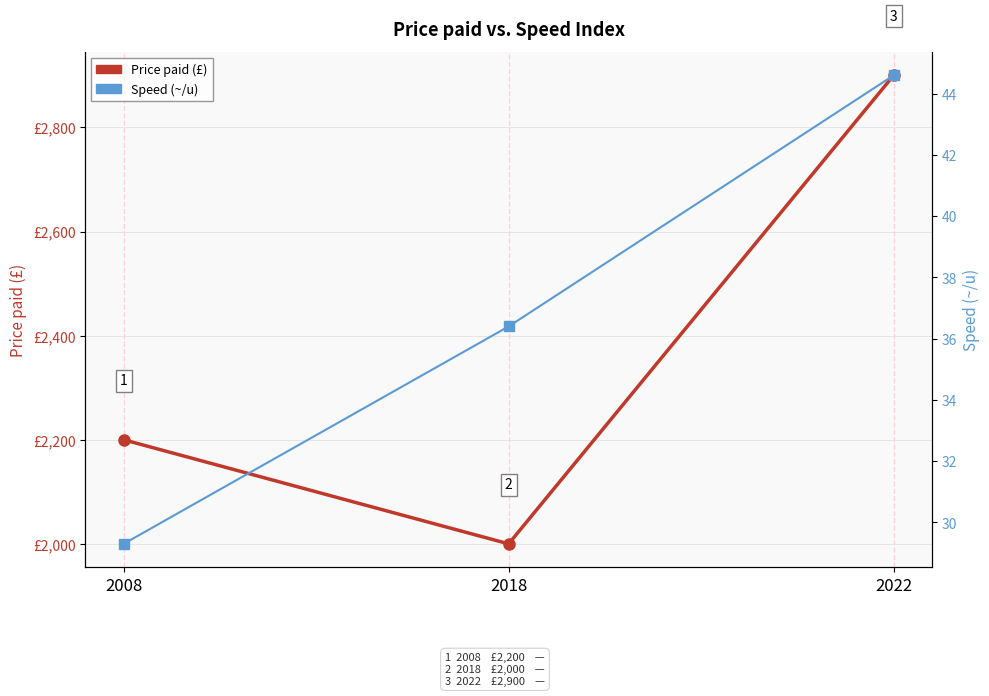

Which series has the largest total across all categories?

Price paid (£)